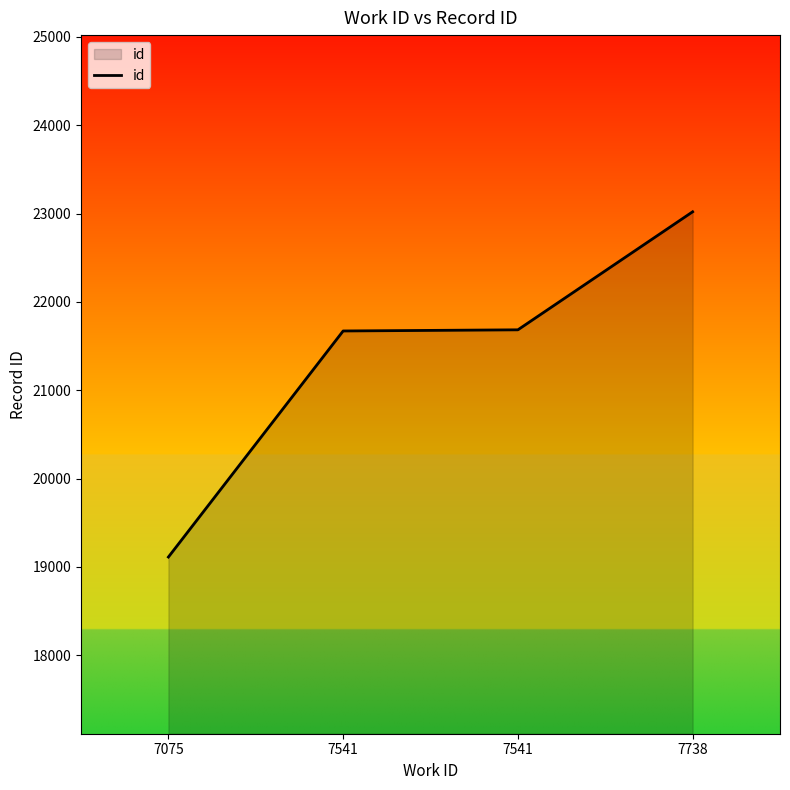

Which category has the highest value across all series?

7738